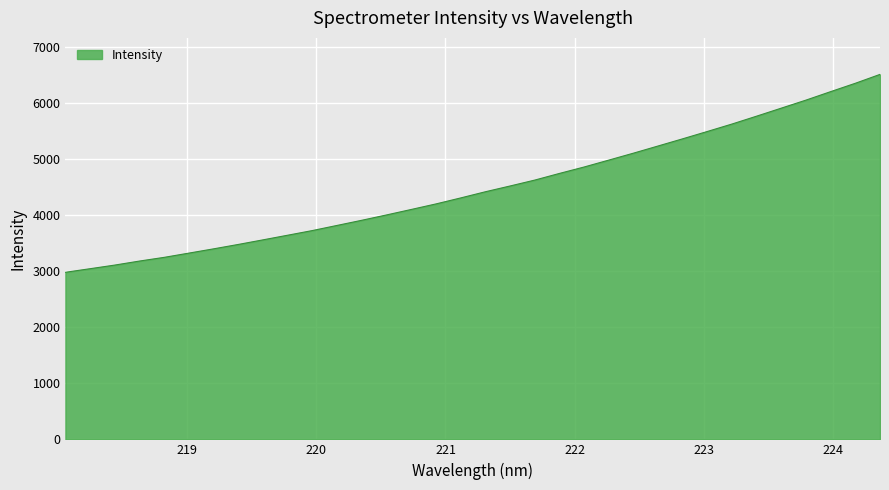

What is the difference between the maximum and minimum values?

3530.8